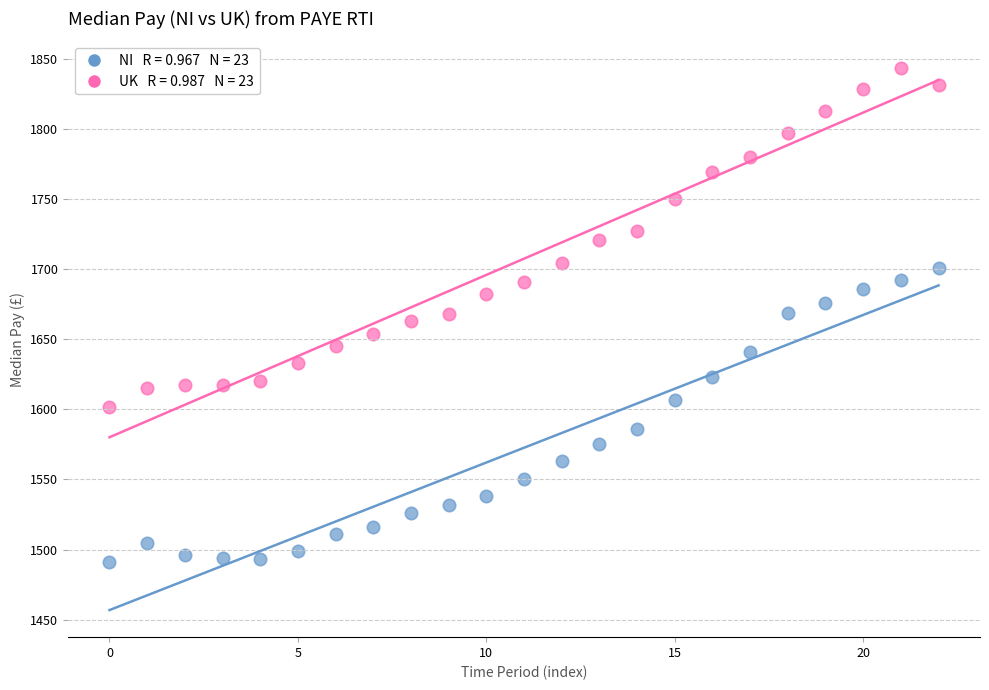

Across all data points, what is the range of Y values (max minus min)?

352